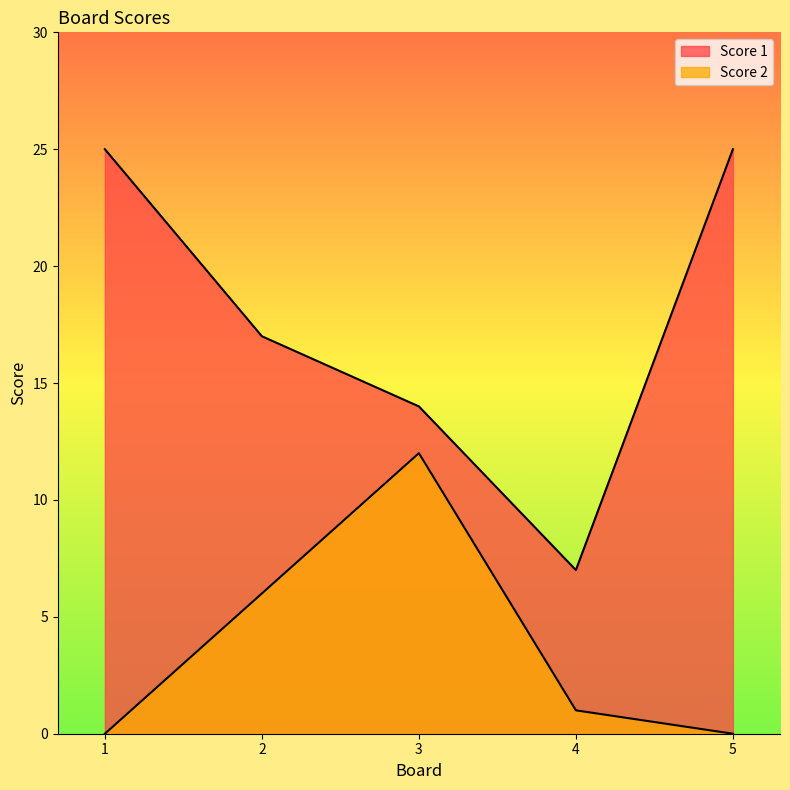

What is the sum of all Score 2 values?

19